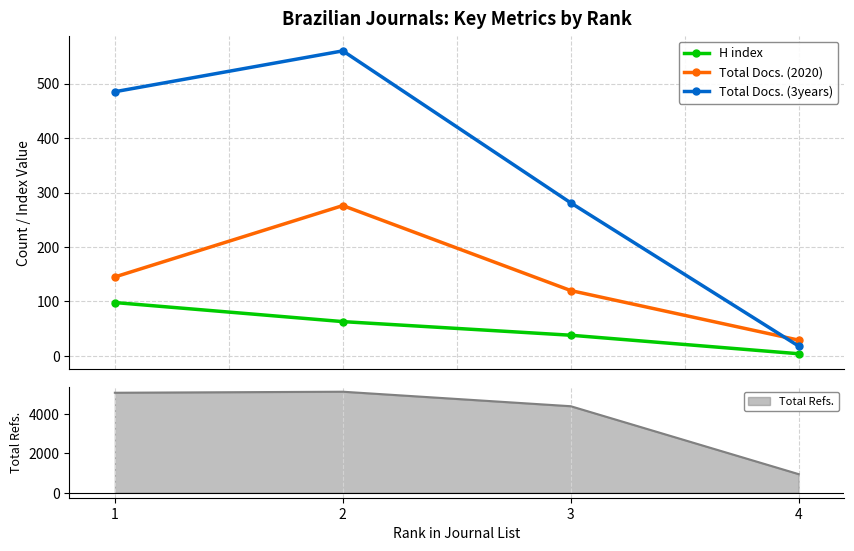

Is it true that Total Docs. (3years) equals 435 at 3?

False